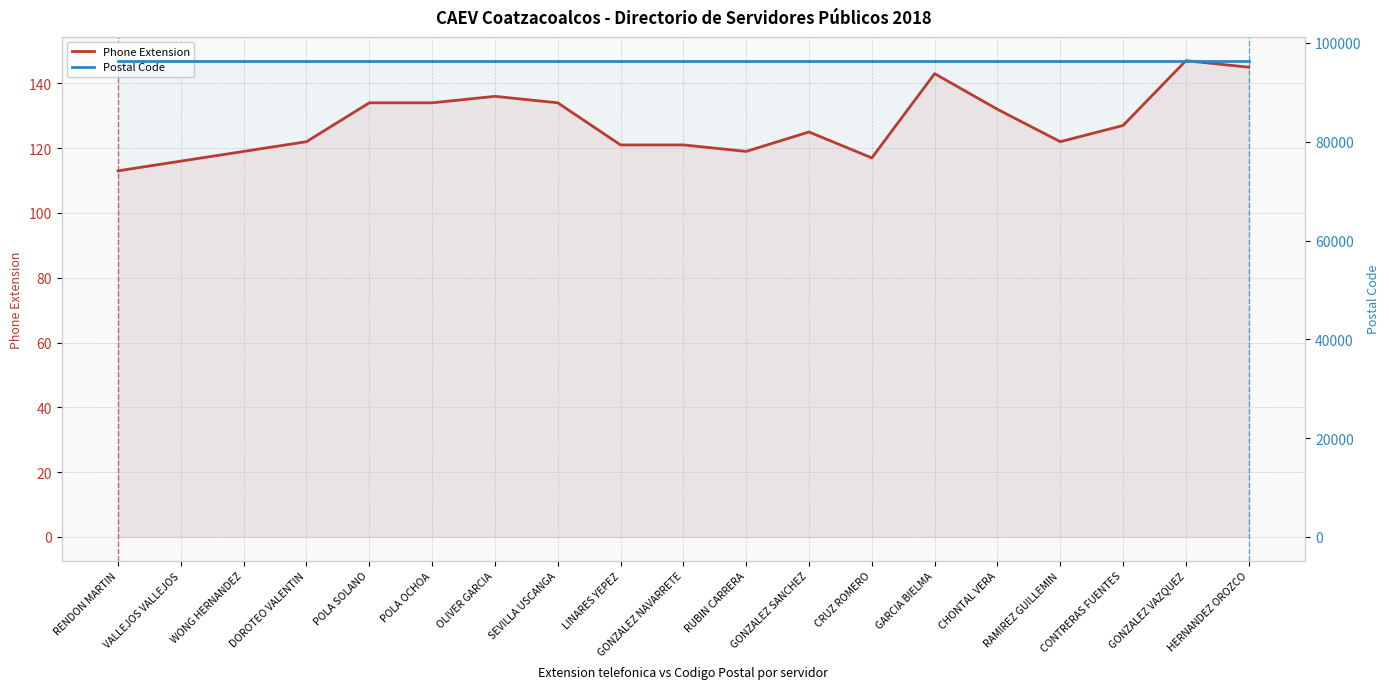

List the series in order of their peak value, highest first.

Postal Code, Phone Extension